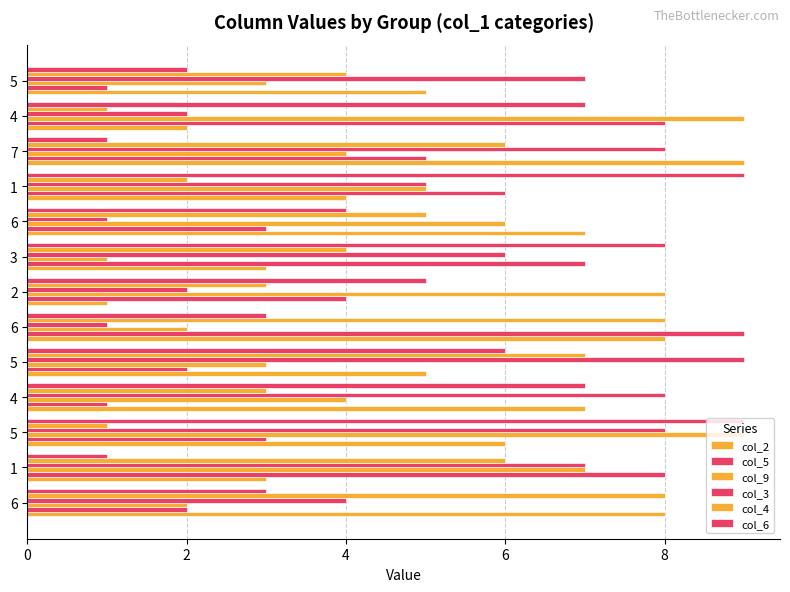

How many distinct data groups are displayed?

6